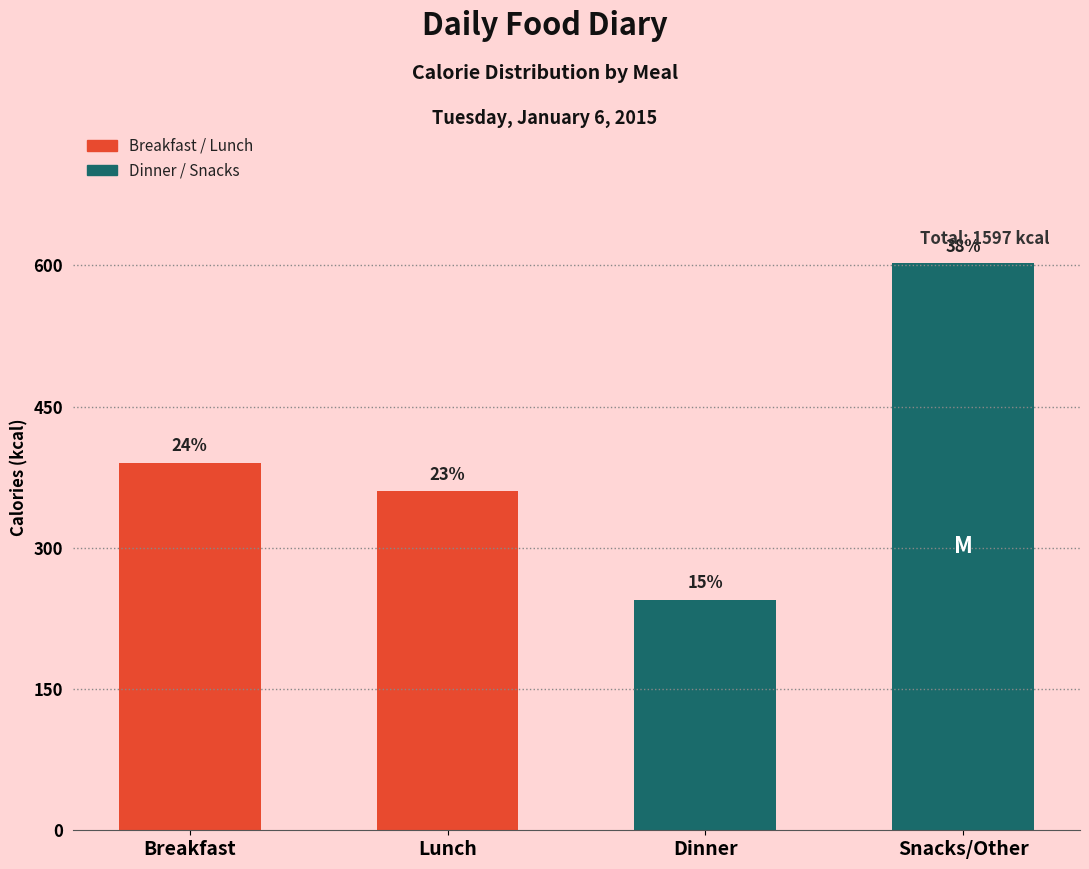

Are the bars horizontal?

No